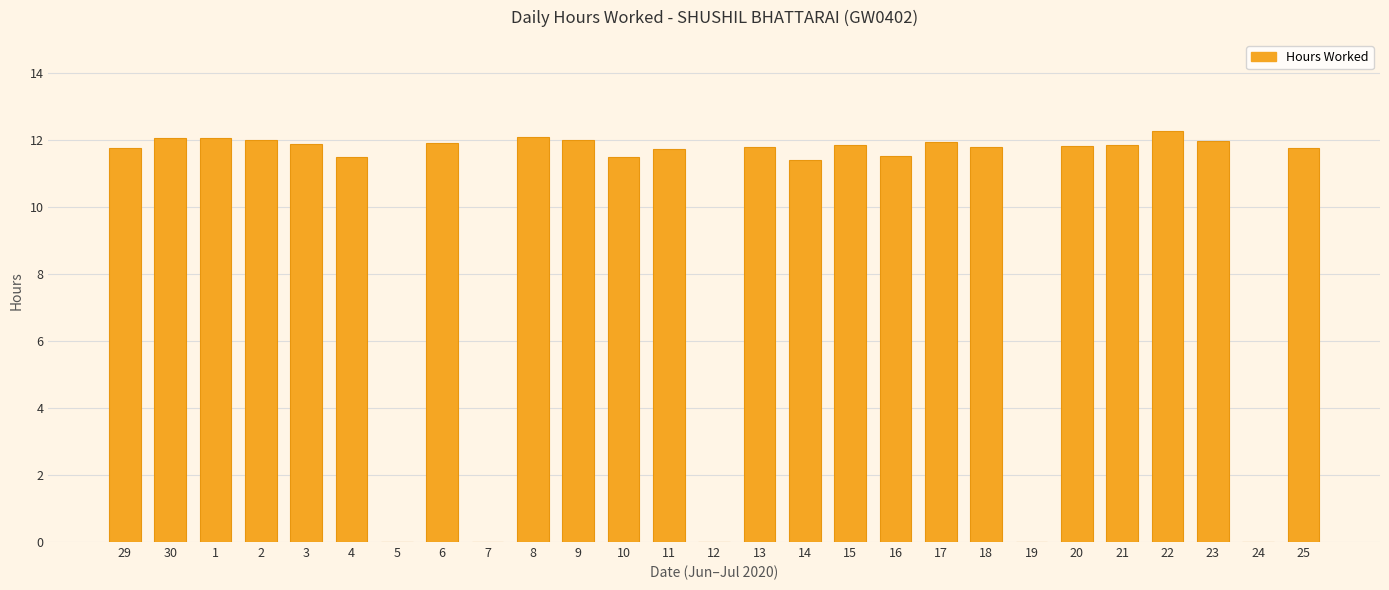

How many data points are above 11?

22